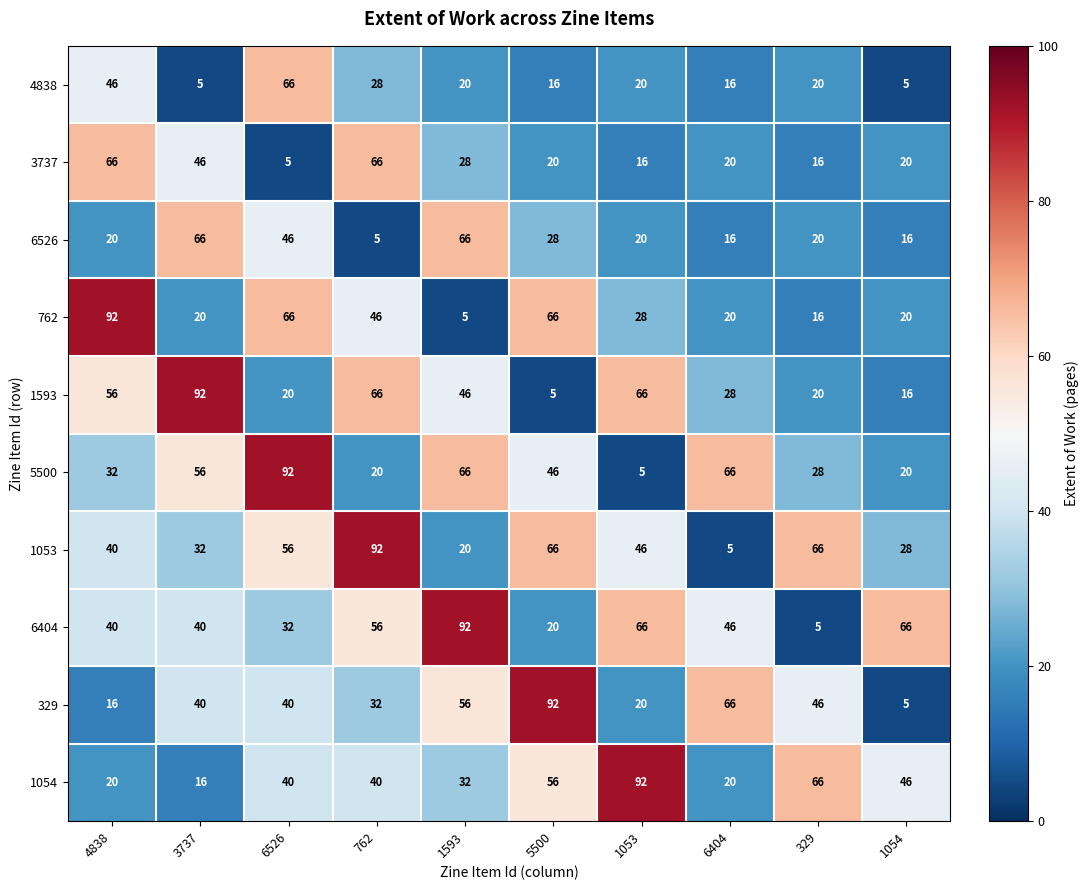

True or false: 1054 has a value of 79 at 1054.

False